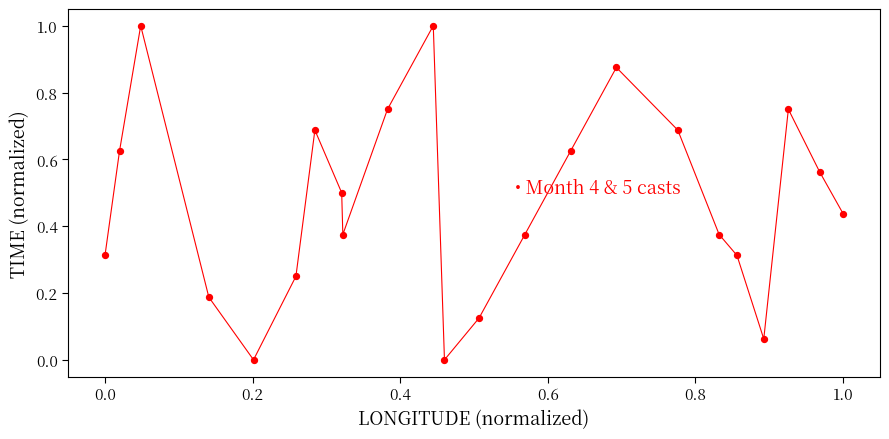

What is the range of Y values (max minus min)?

1.0